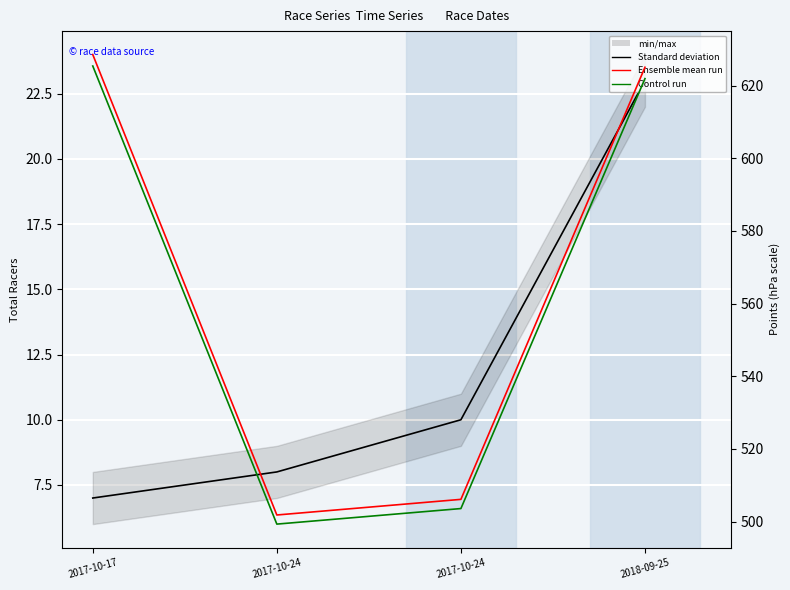

At which label does Points (Ensemble mean run) first exceed 625?

2017-10-17